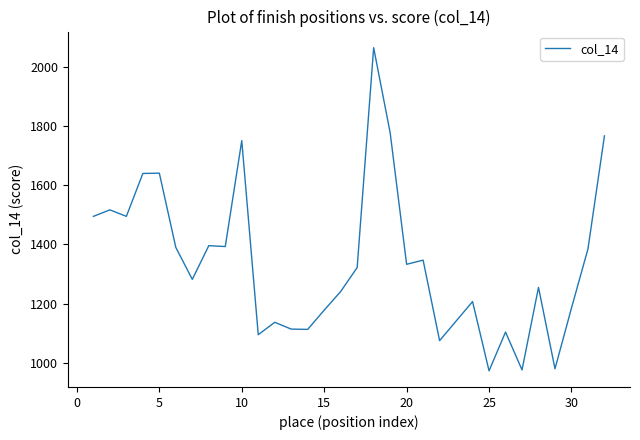

What is the maximum value shown in the chart?

2065